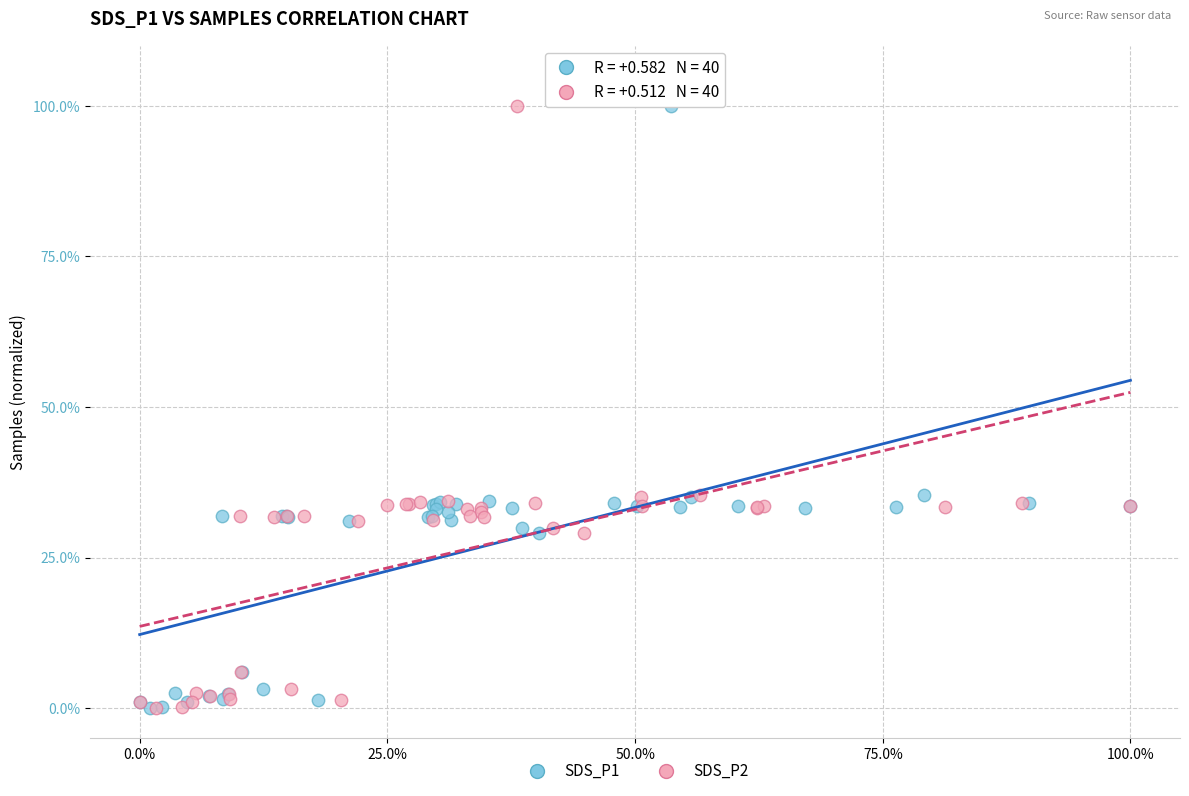

What are all the series names shown in the legend?

SDS_P1, SDS_P2